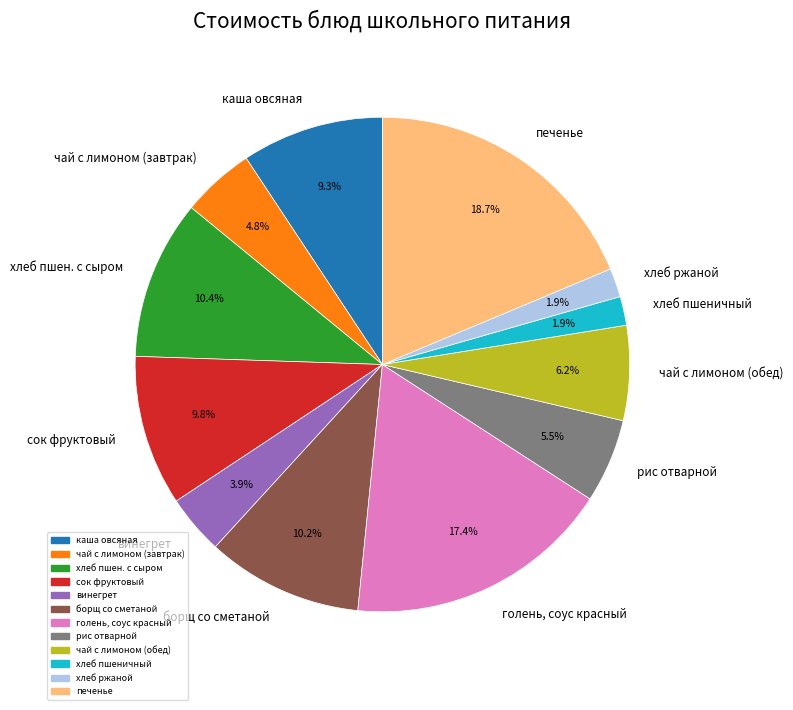

What is the largest slice in the pie chart?

печенье